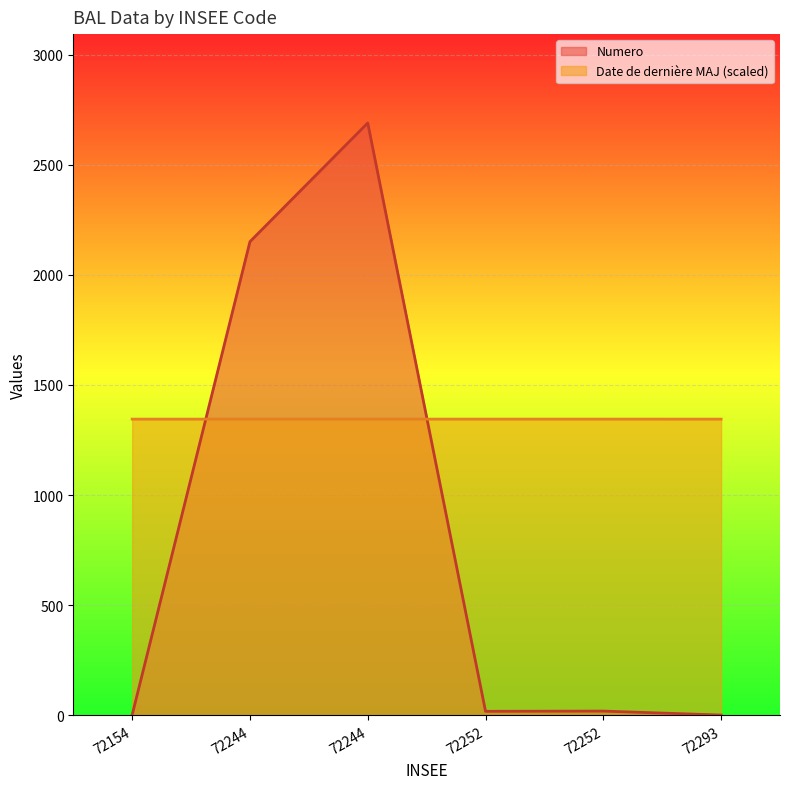

True or false: Numero and Date de derniere MAJ cross at least once.

True